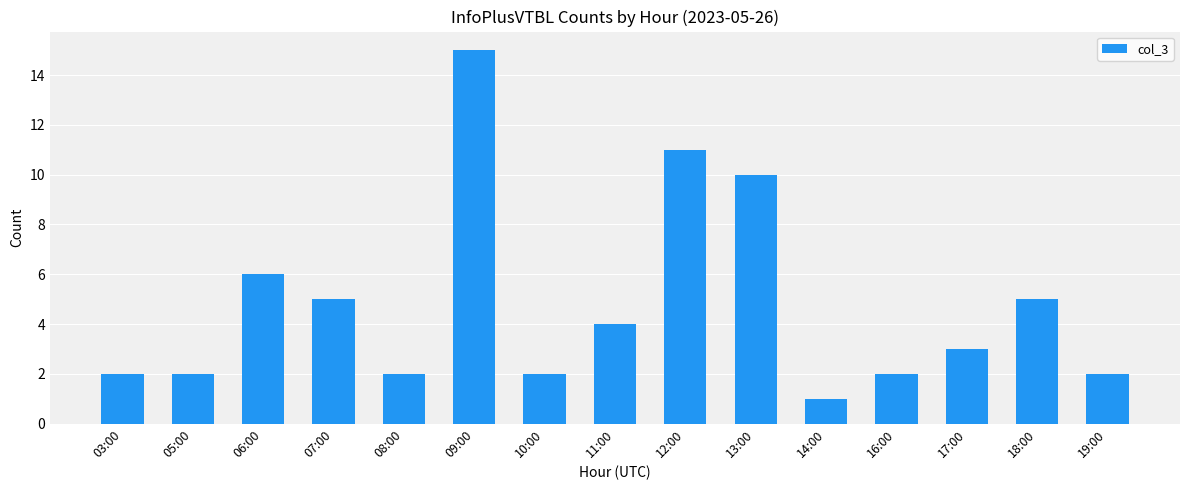

Approximately how many times larger is the value at 06:00 compared to 09:00?

0.4